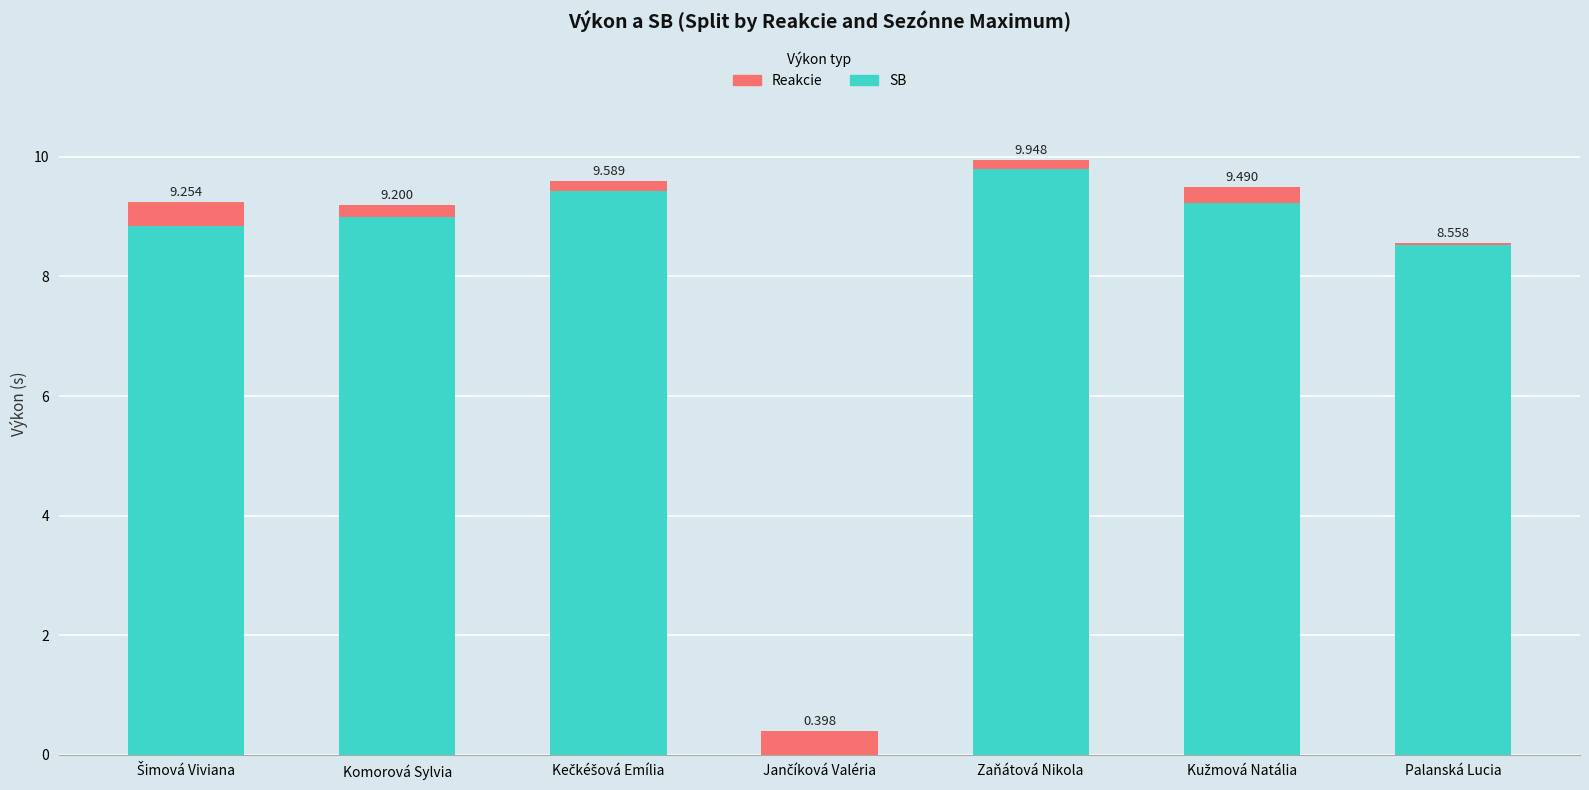

At which category is the sum across all series the highest?

Zaňátová Nikola